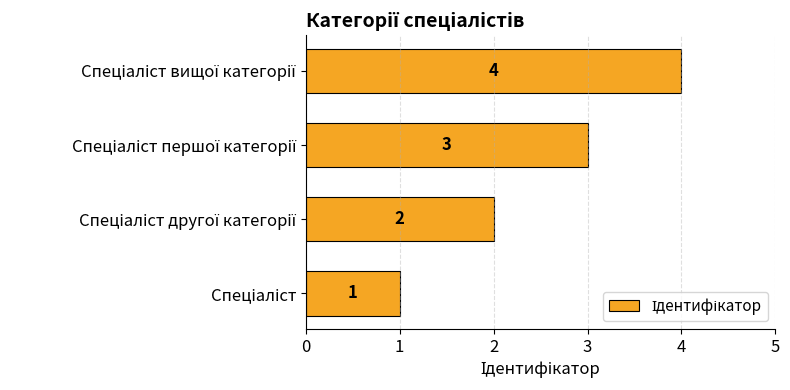

How many values are between 2 and 4?

3